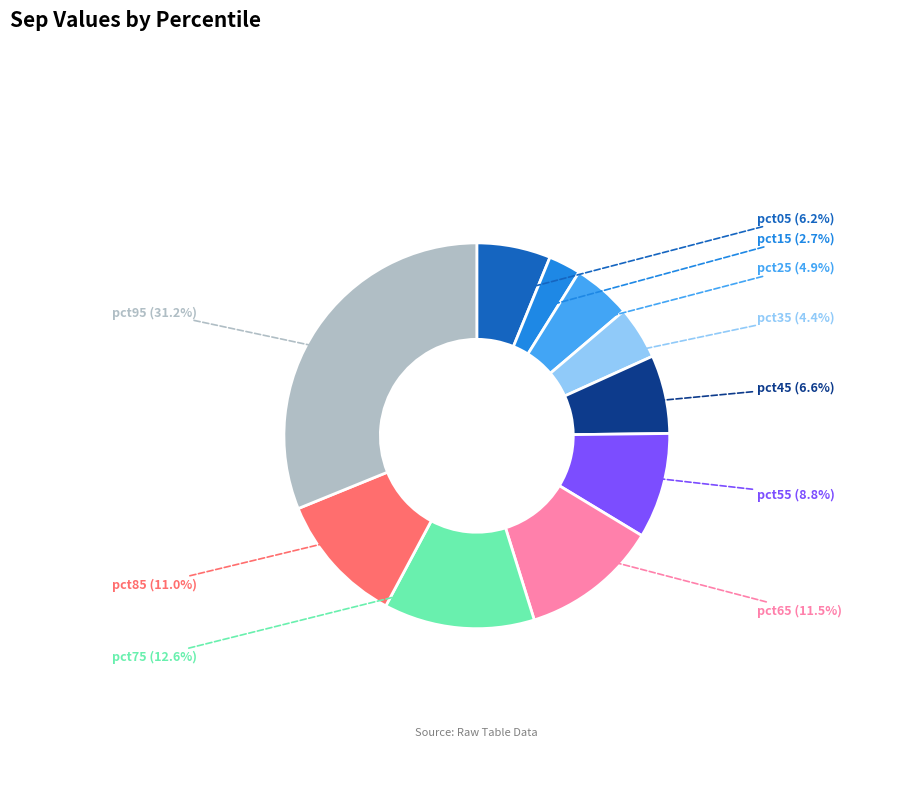

Is there a majority slice in this chart?

No